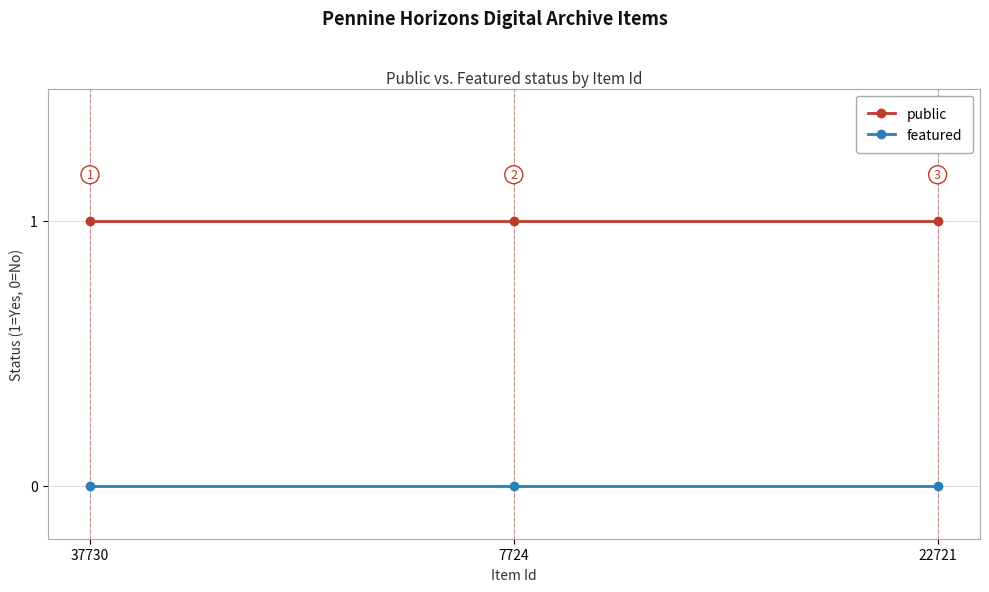

At how many categories does at least one series exceed 0?

3